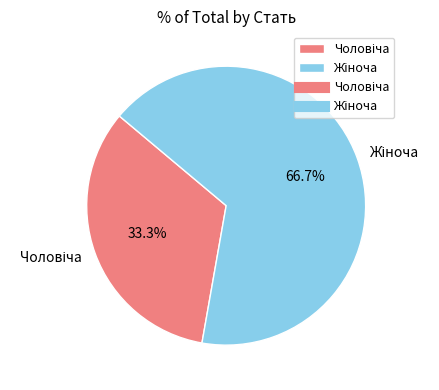

Does any single category account for the majority?

Yes